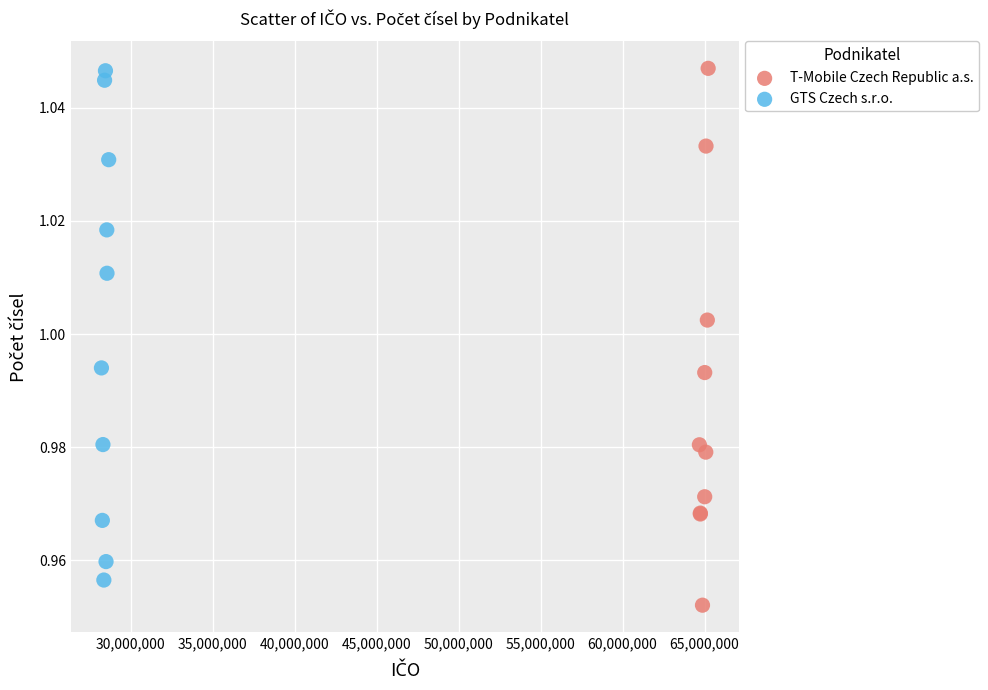

Which series reaches the minimum Y coordinate?

T-Mobile Czech Republic a.s.